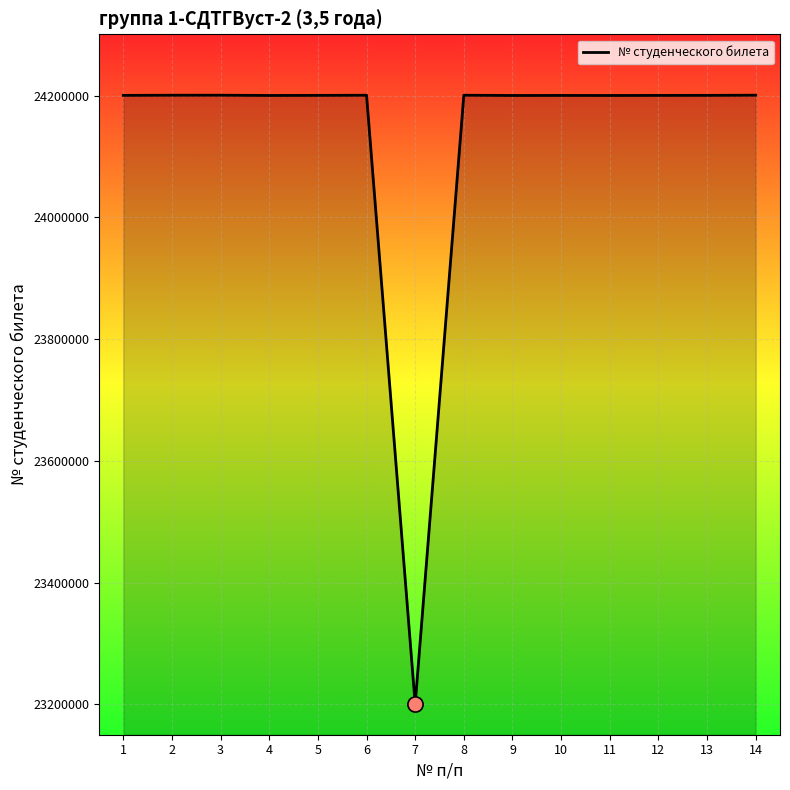

What is the ratio of the value at 1 to the value at 6?

1.0